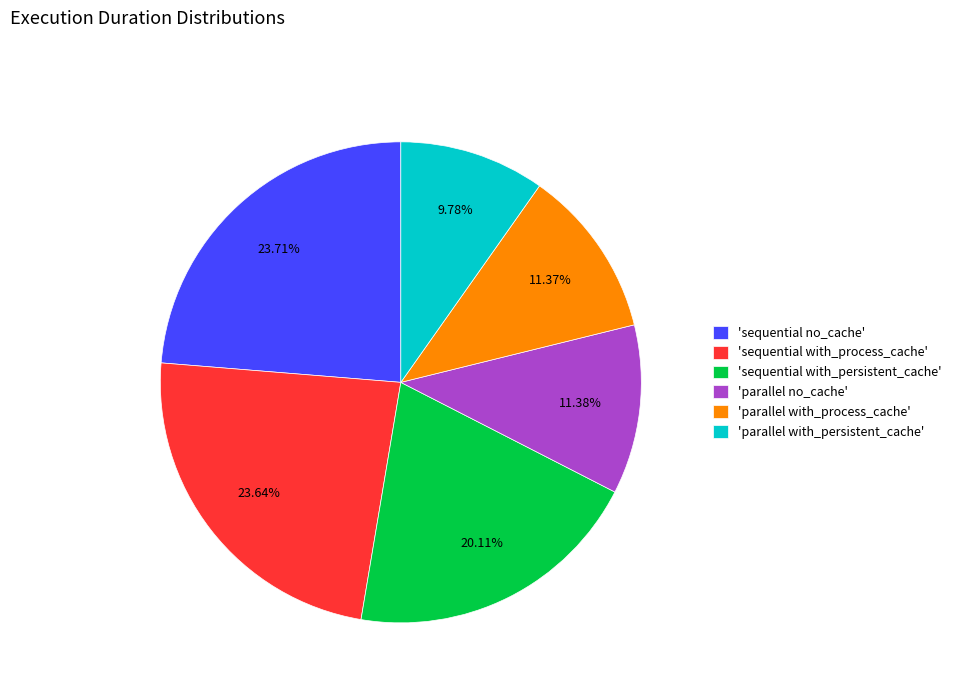

How many slices are in this pie chart?

6